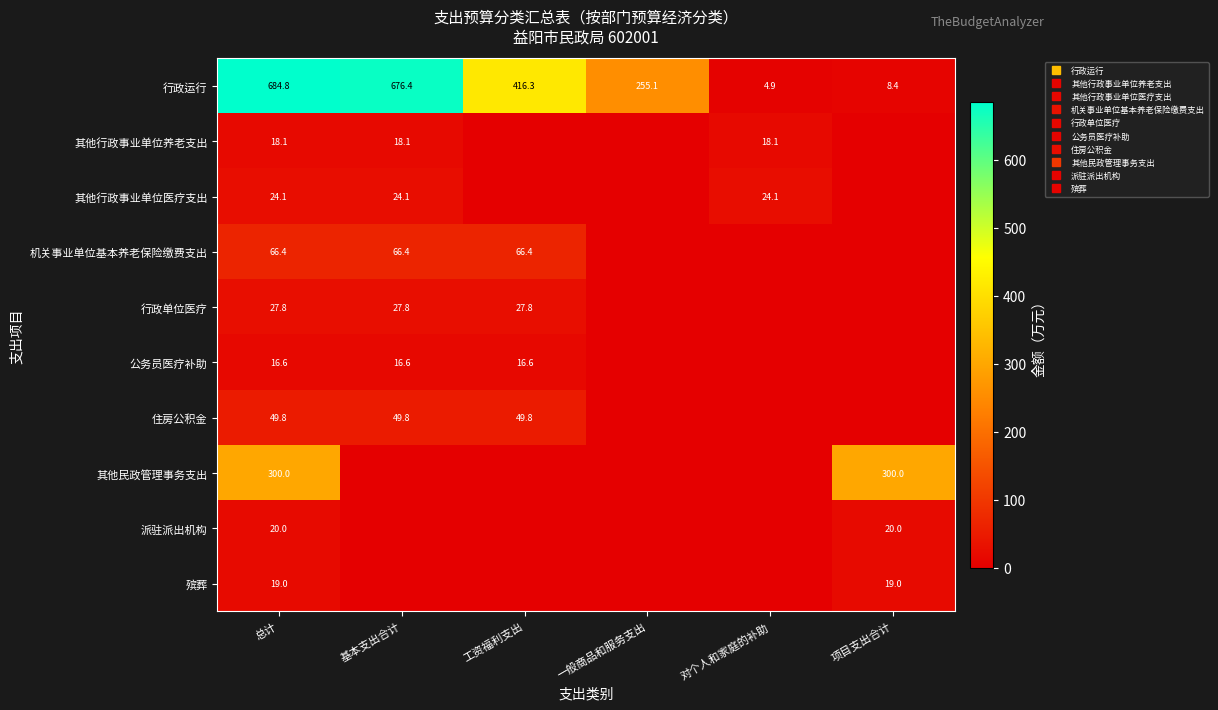

What is the highest value of the 其他行政事业单位养老支出 series?

18.1